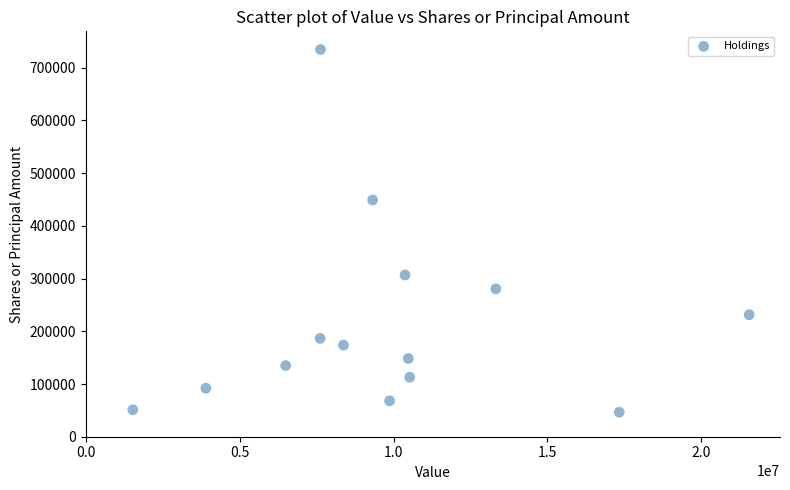

What Y value in the scatter plot is closest to 390612?

449150